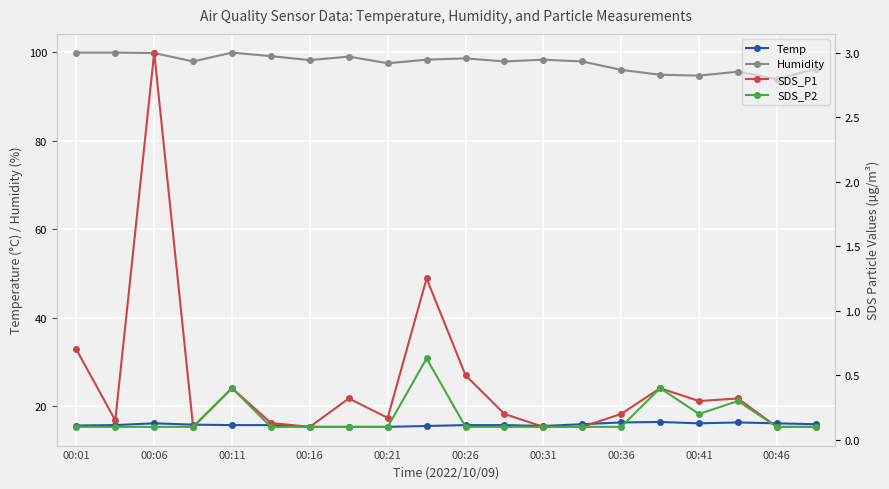

Where does the Humidity series first go above 98?

00:01